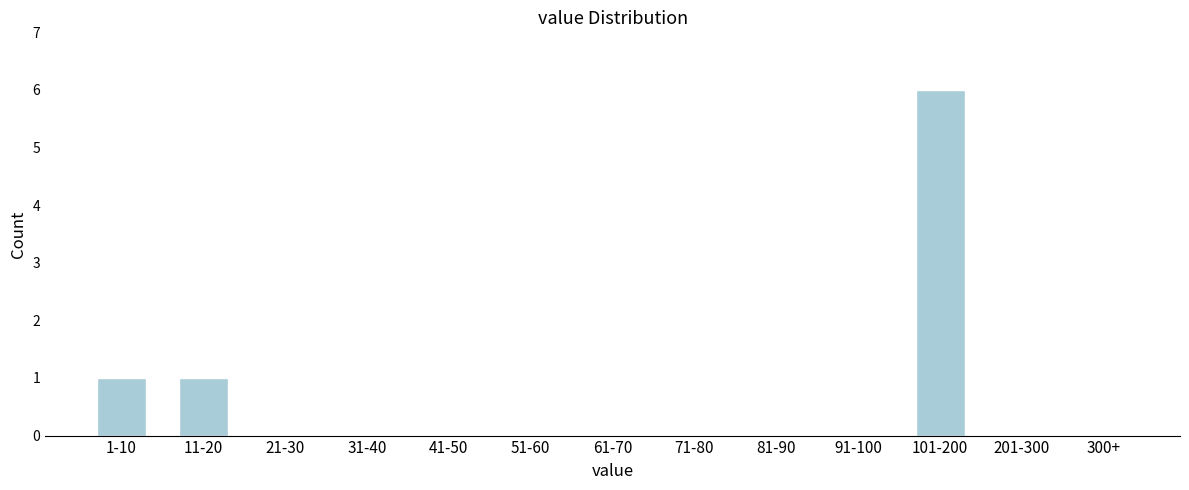

Reading left to right, extract all data points from this chart.

1-10=1	11-20=1	21-30=0	31-40=0	41-50=0	51-60=0	61-70=0	71-80=0	81-90=0	91-100=0	101-200=6	201-300=0	300+=0